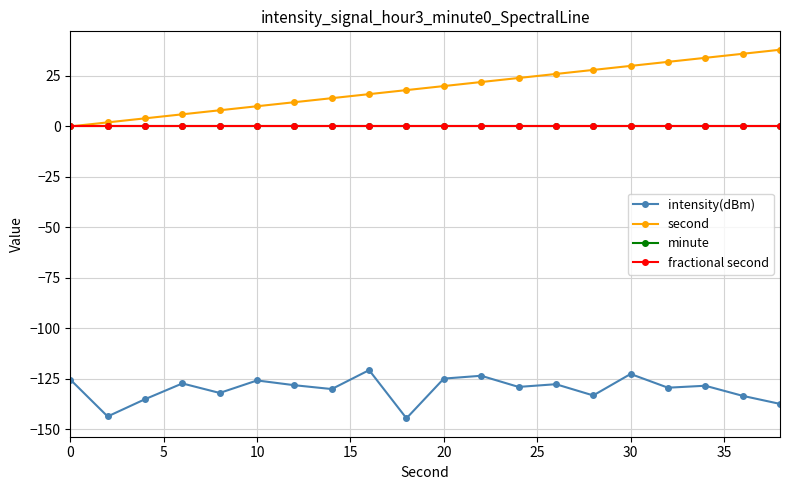

List the series in order of their peak value, lowest first.

intensity(dBm), minute, fractional second, second